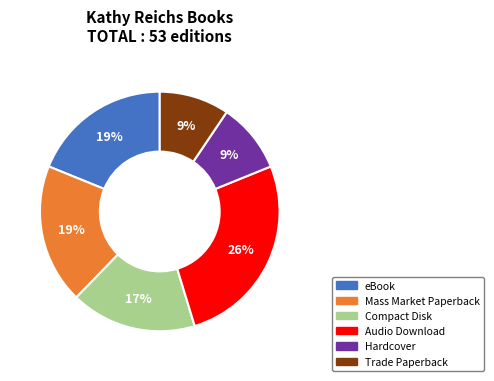

Count the number of slices in the pie.

6